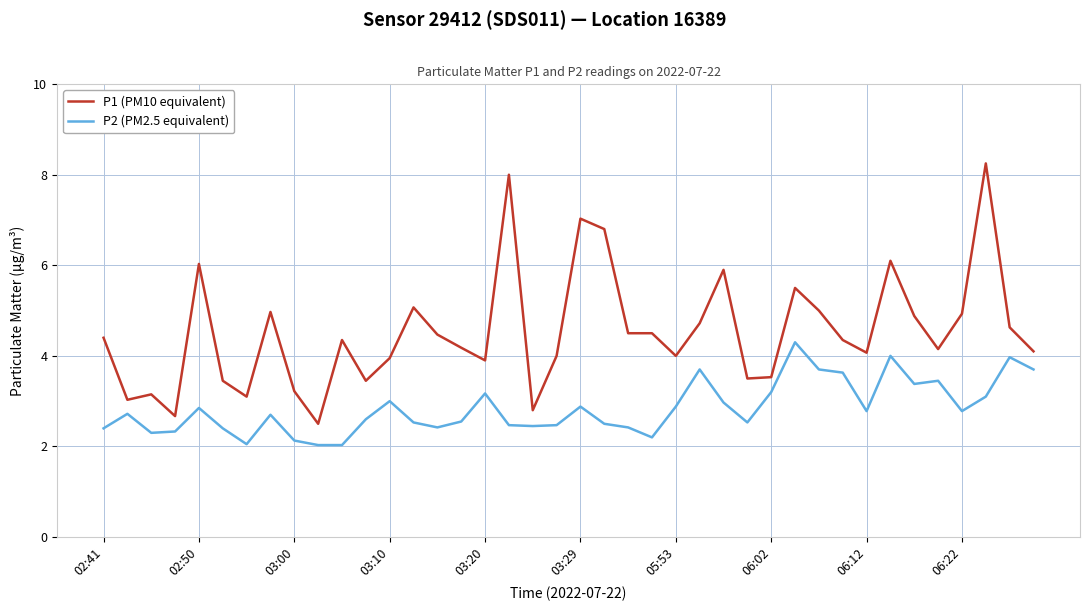

True or false: P1 (PM10 equivalent) and P2 (PM2.5 equivalent) intersect in this chart.

False